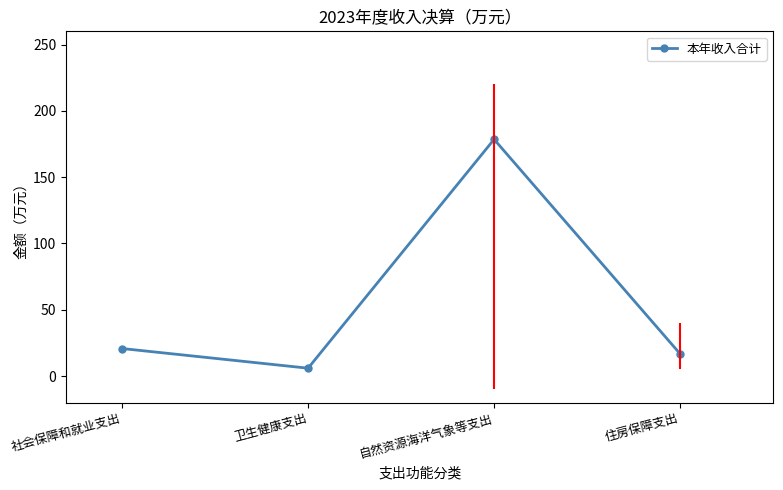

How many series are shown in this chart?

1